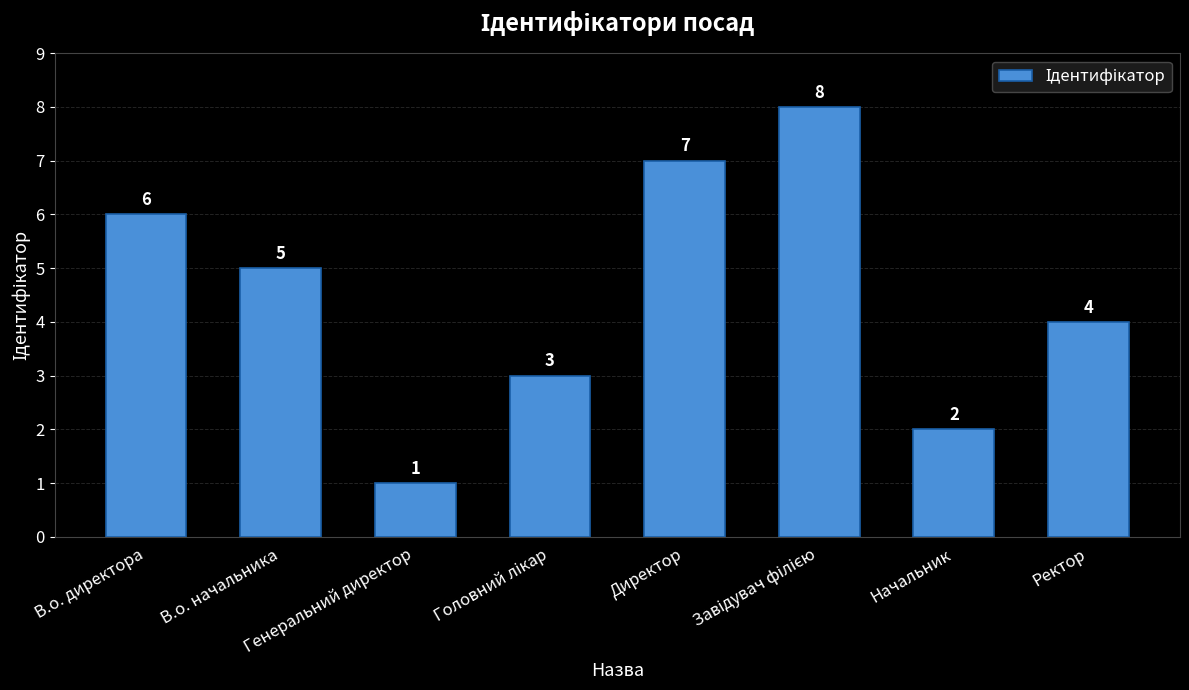

What is the maximum value shown in the chart?

8